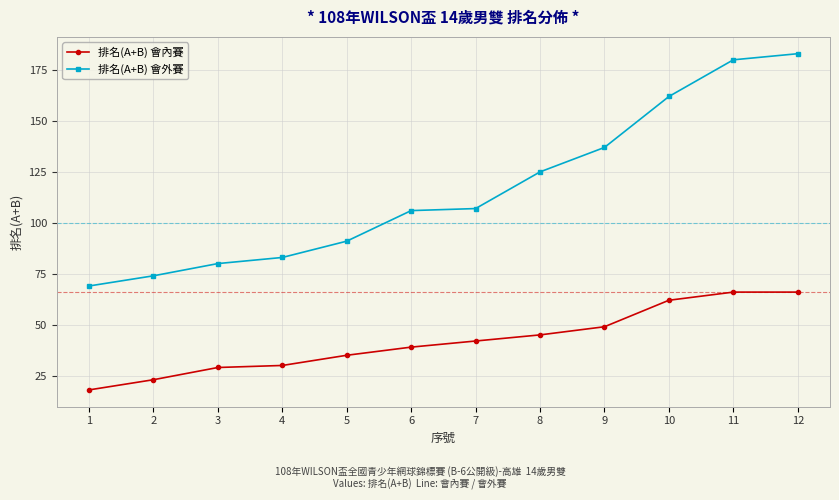

Which series has the widest spread of values?

排名(A+B) 會外賽